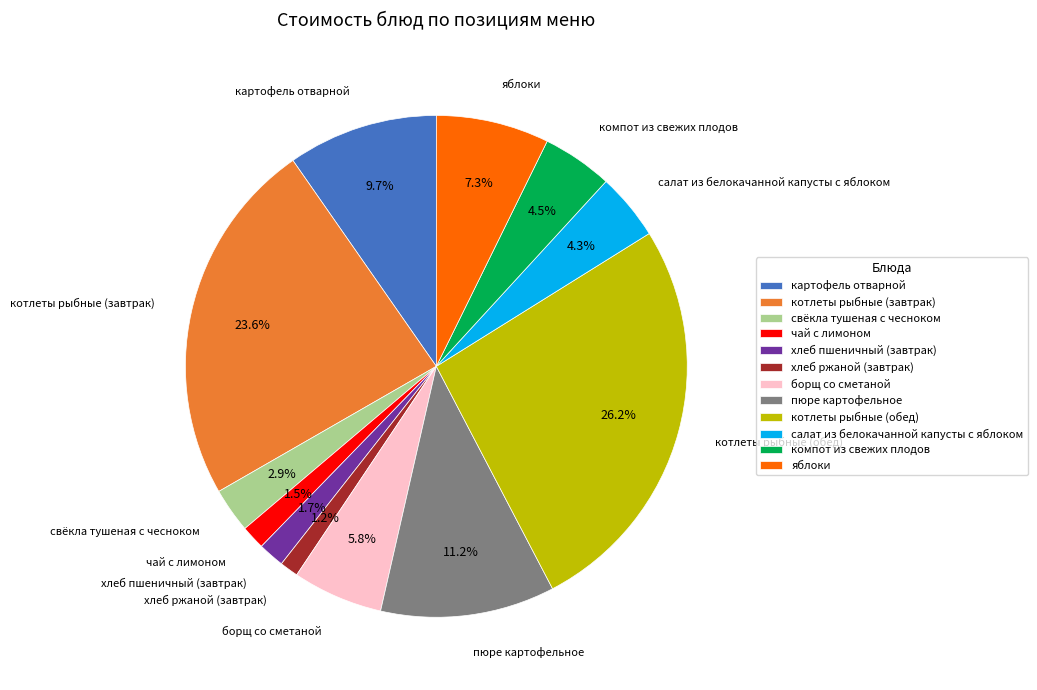

What is the largest slice in the pie chart?

котлеты рыбные (обед)